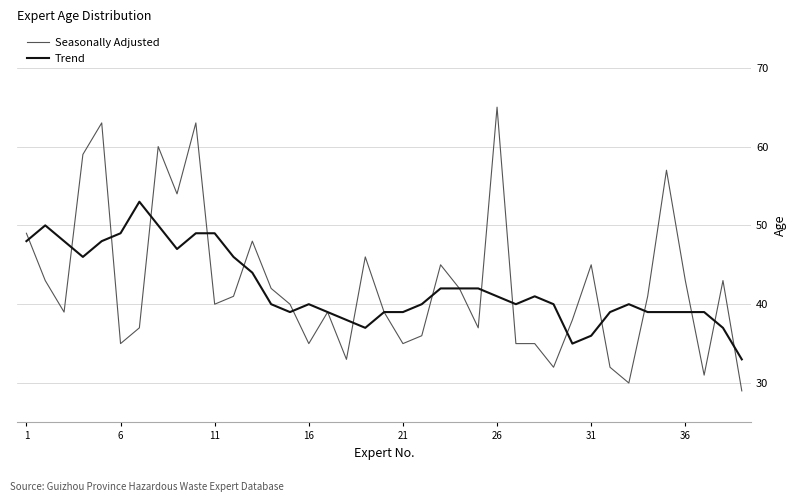

Rank the series by their maximum value, from lowest to highest.

Trend, Seasonally Adjusted